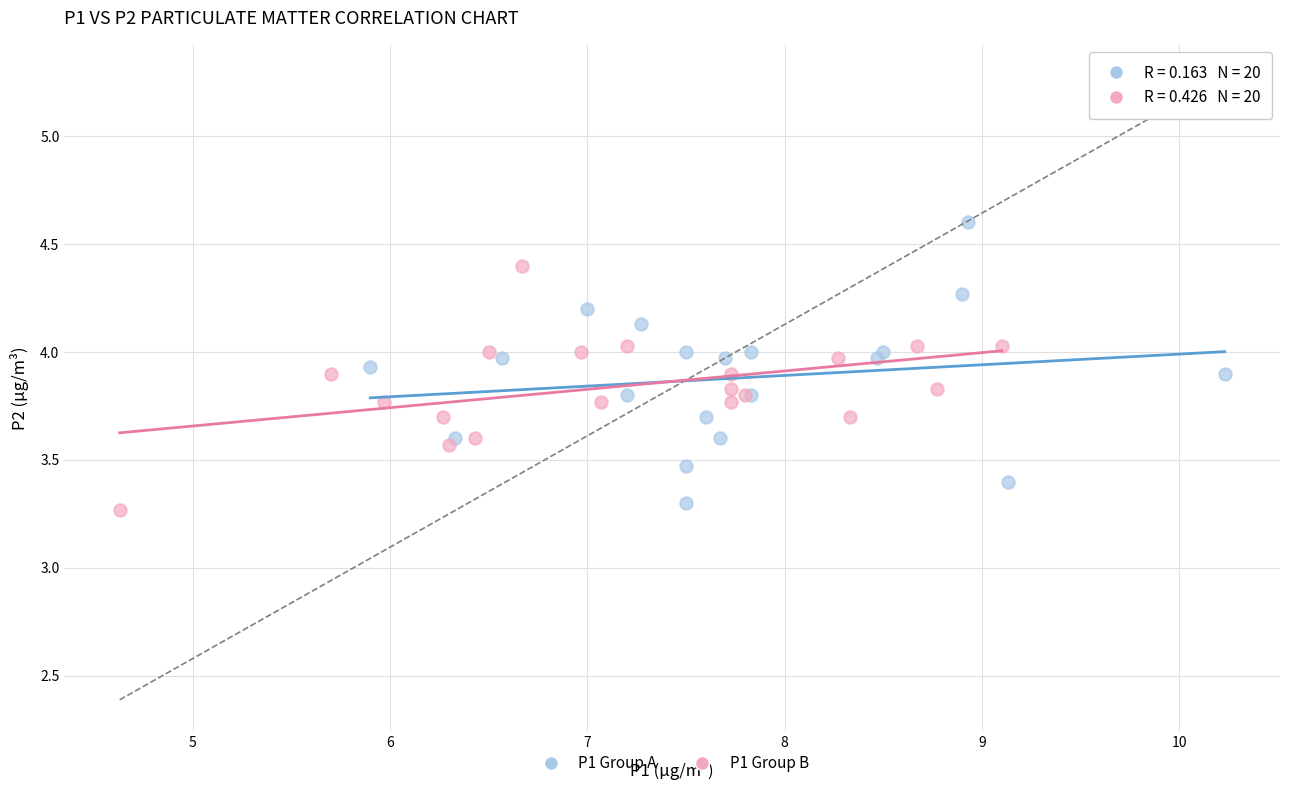

Which series contains the highest Y value?

P1 Group A